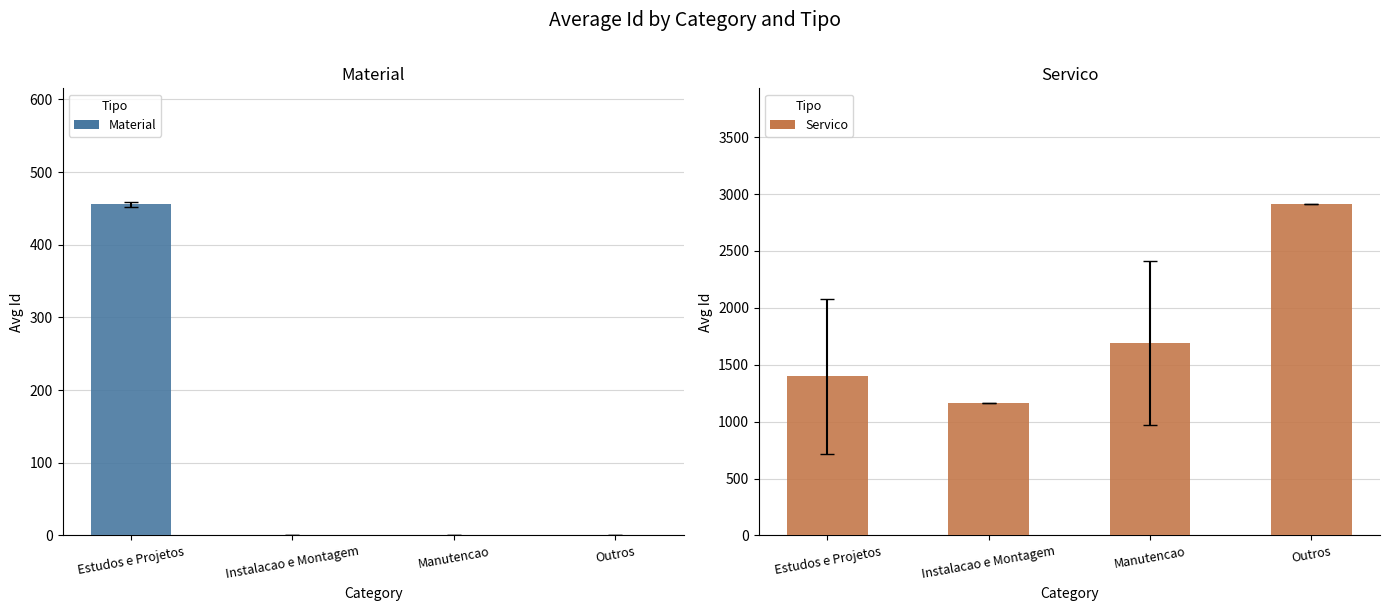

How many groups of bars are there?

4